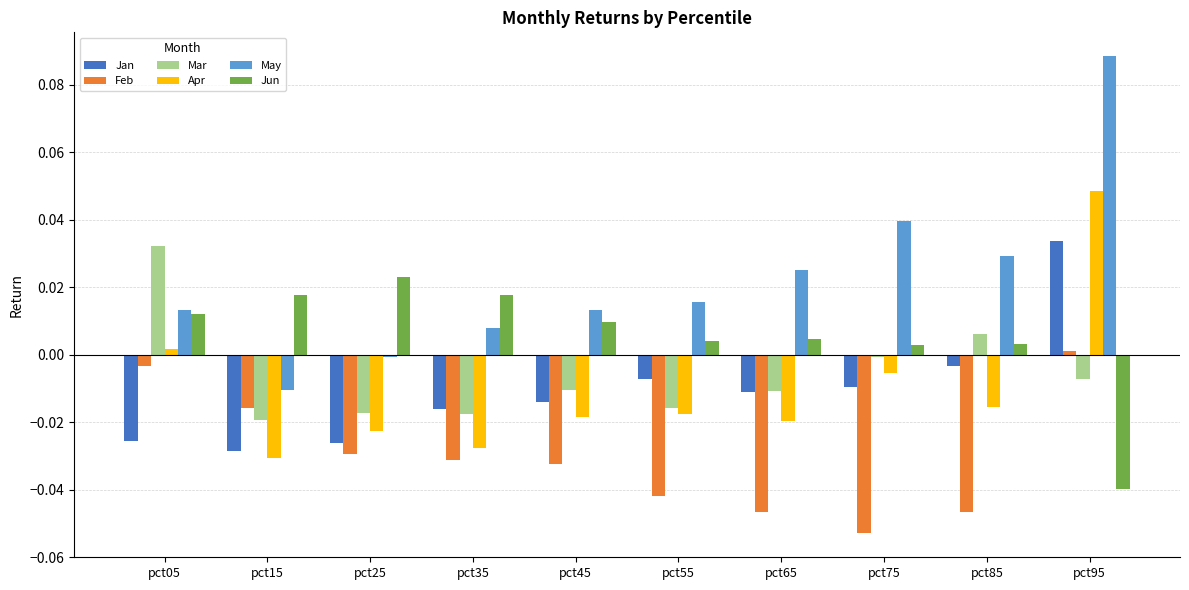

Is the value of May at pct95 greater than the value of Apr at pct95?

Yes